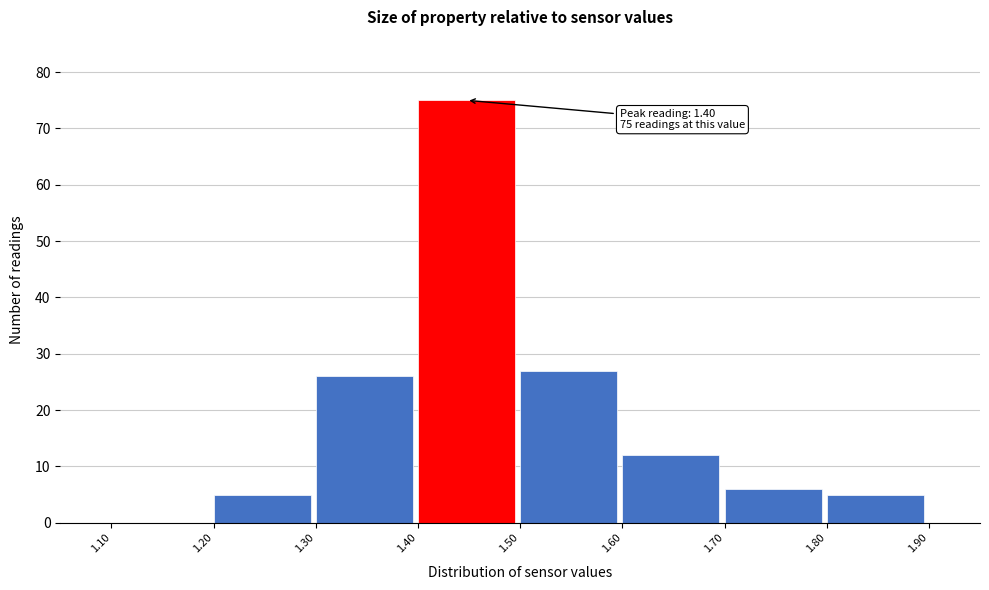

Which range on the x-axis has the tallest bar?

1.40 to 1.50